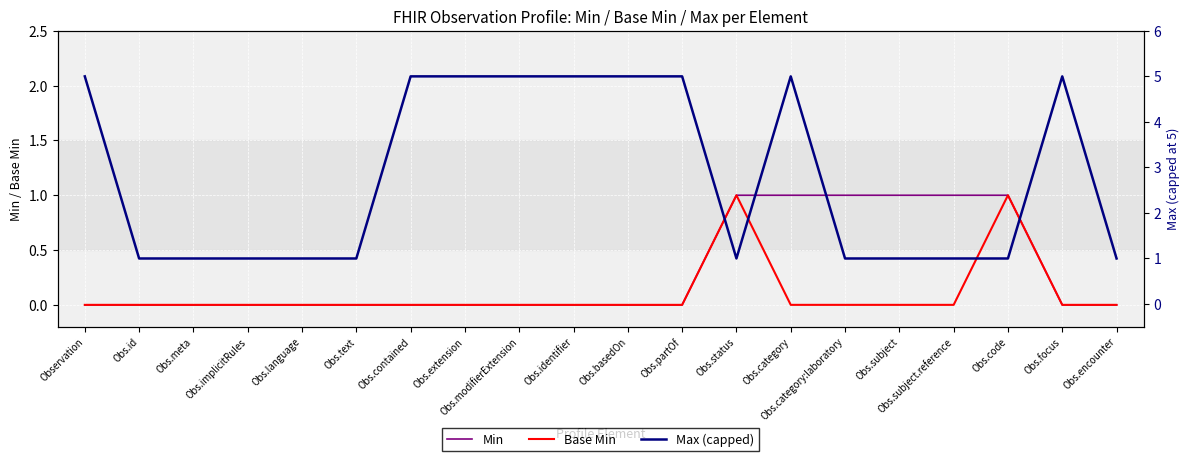

Between Obs.contained and Obs.partOf, which series saw the biggest shift?

Min